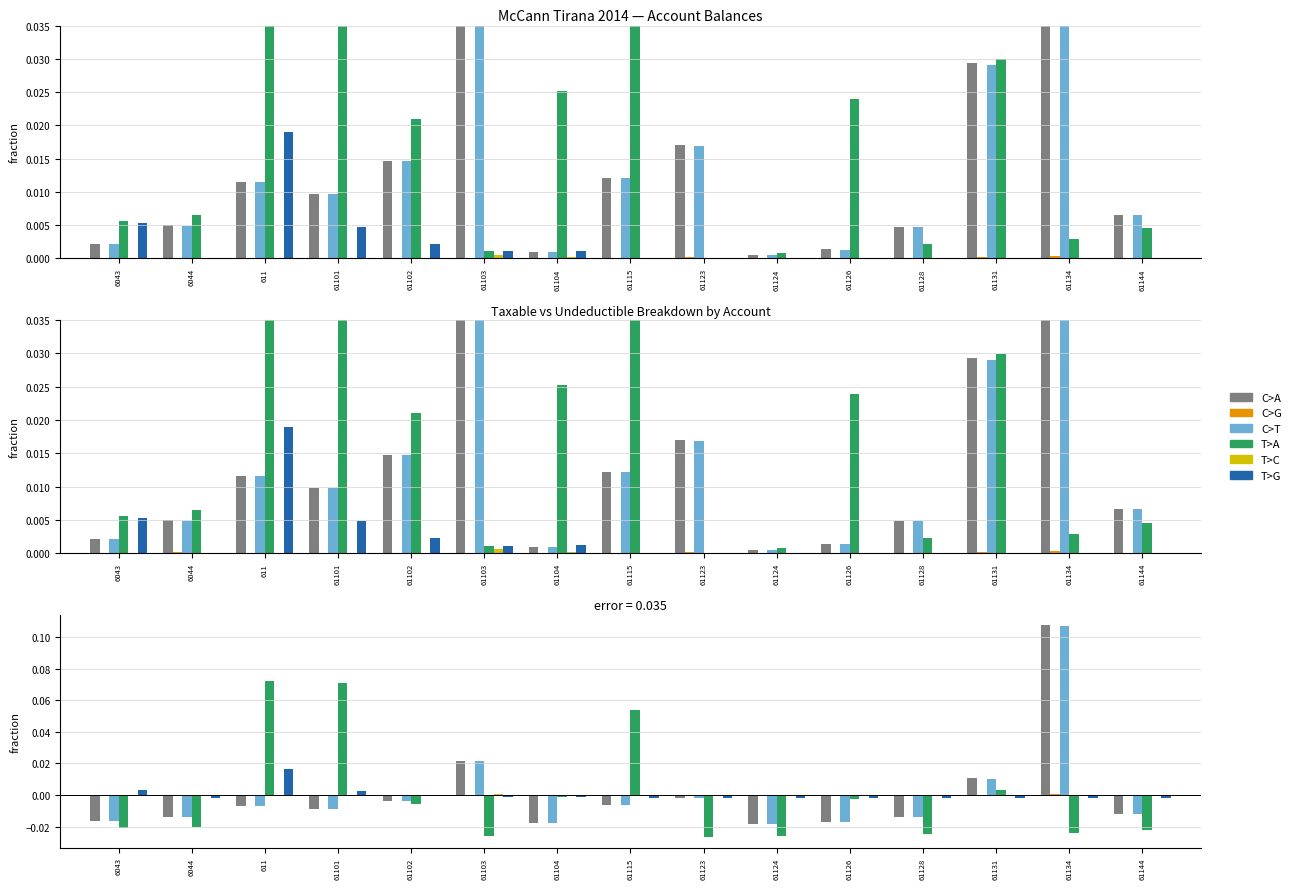

Reading right to left, what are all the values shown in this chart?

C>A: 61144=-0.0	61134=0.1	61131=0.0	61128=-0.0	61126=-0.0	61124=-0.0	61123=-0.0	61115=-0.0	61104=-0.0	61103=0.0	61102=-0.0	61101=-0.0	611=-0.0	6044=-0.0	6043=-0.0
C>G: 61144=-0.0	61134=0.0	61131=0.0	61128=-0.0	61126=-0.0	61124=-0.0	61123=0.0	61115=-0.0	61104=-0.0	61103=-0.0	61102=-0.0	61101=-0.0	611=-0.0	6044=0.0	6043=-0.0
C>T: 61144=-0.0	61134=0.1	61131=0.0	61128=-0.0	61126=-0.0	61124=-0.0	61123=-0.0	61115=-0.0	61104=-0.0	61103=0.0	61102=-0.0	61101=-0.0	611=-0.0	6044=-0.0	6043=-0.0
T>A: 61144=-0.0	61134=-0.0	61131=0.0	61128=-0.0	61126=-0.0	61124=-0.0	61123=-0.0	61115=0.1	61104=-0.0	61103=-0.0	61102=-0.0	61101=0.1	611=0.1	6044=-0.0	6043=-0.0
T>C: 61144=-0.0	61134=-0.0	61131=-0.0	61128=-0.0	61126=-0.0	61124=-0.0	61123=-0.0	61115=-0.0	61104=0.0	61103=0.0	61102=-0.0	61101=-0.0	611=-0.0	6044=-0.0	6043=-0.0
T>G: 61144=-0.0	61134=-0.0	61131=-0.0	61128=-0.0	61126=-0.0	61124=-0.0	61123=-0.0	61115=-0.0	61104=-0.0	61103=-0.0	61102=-0.0	61101=0.0	611=0.0	6044=-0.0	6043=0.0